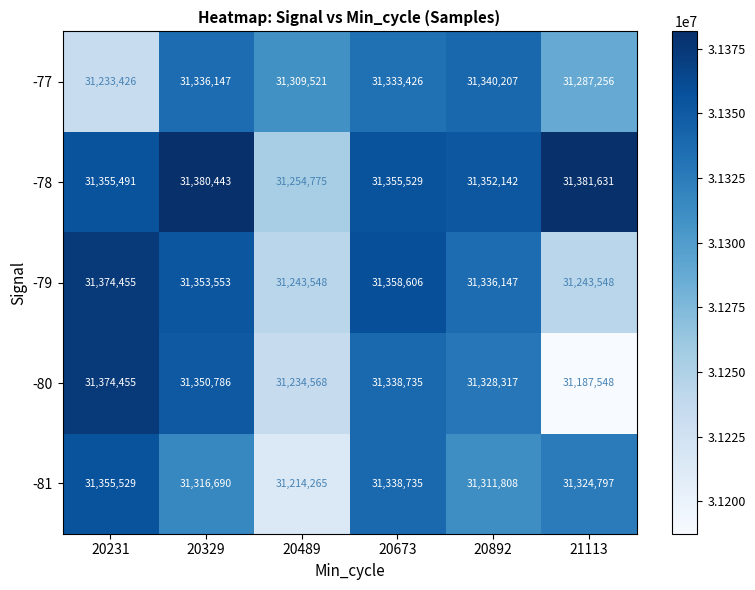

Count the number of categories in the chart.

6